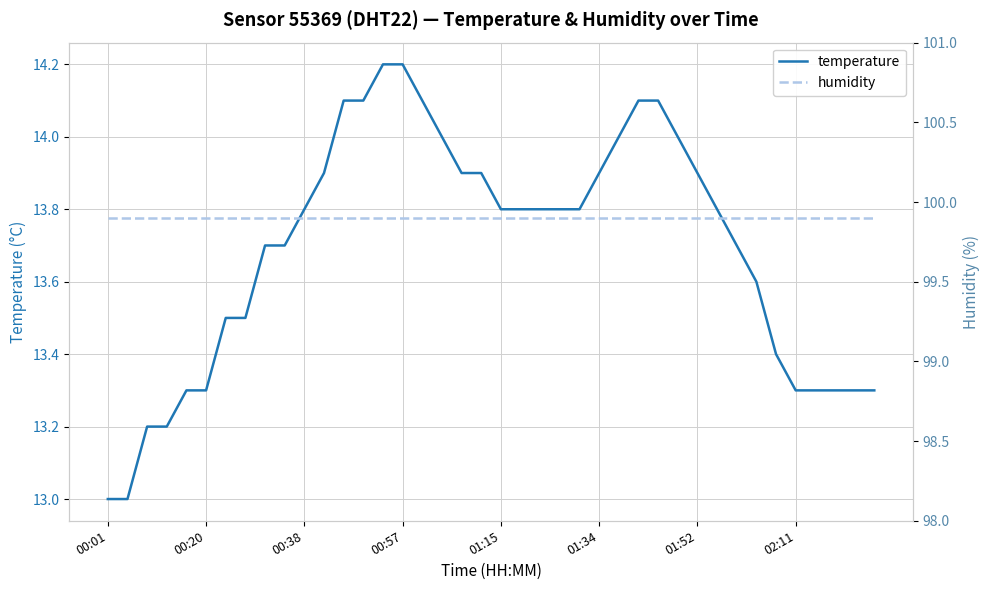

The value of temperature at 16 is 23.5. True or false?

False